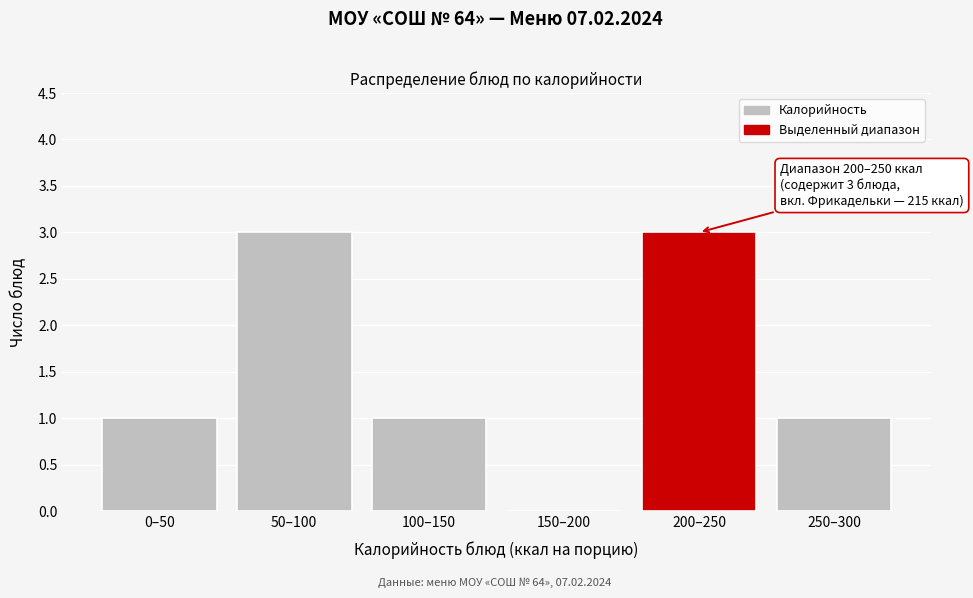

Reading right to left, list all the values displayed in this chart.

250–300=1	200–250=3	150–200=0	100–150=1	50–100=3	0–50=1